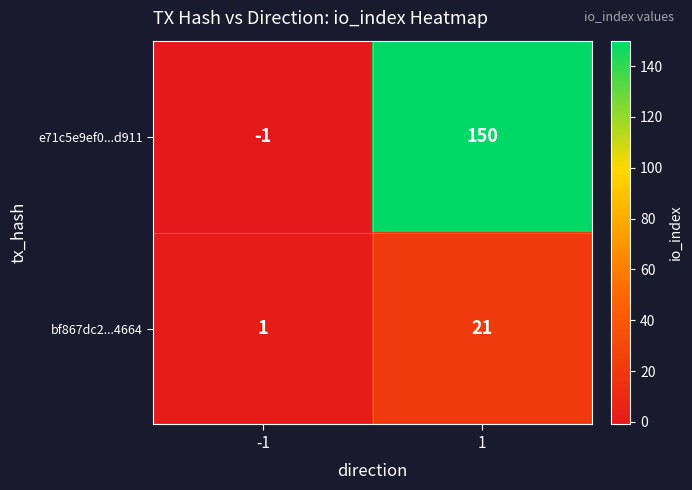

What is the sum of all e71c5e9ef0...d911 values?

149